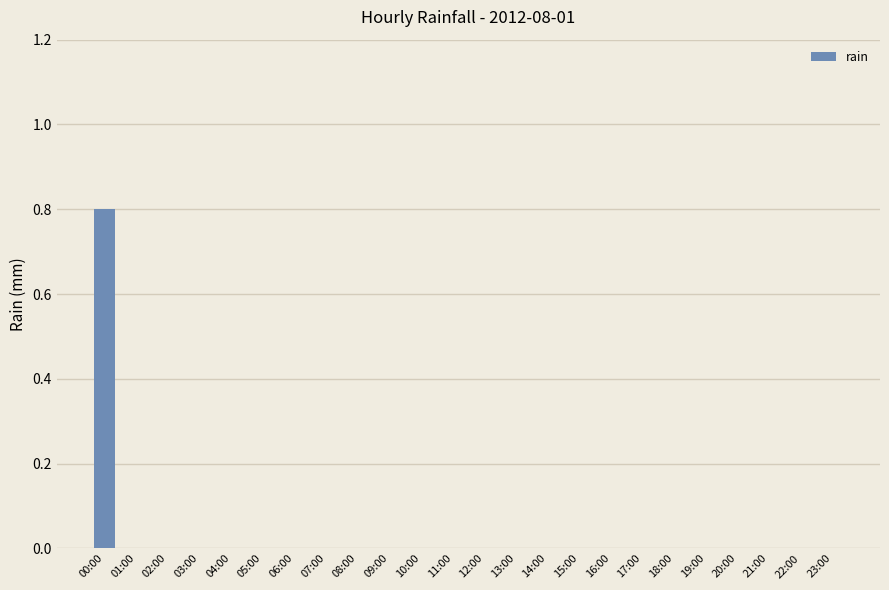

What is the maximum value shown in the chart?

0.8